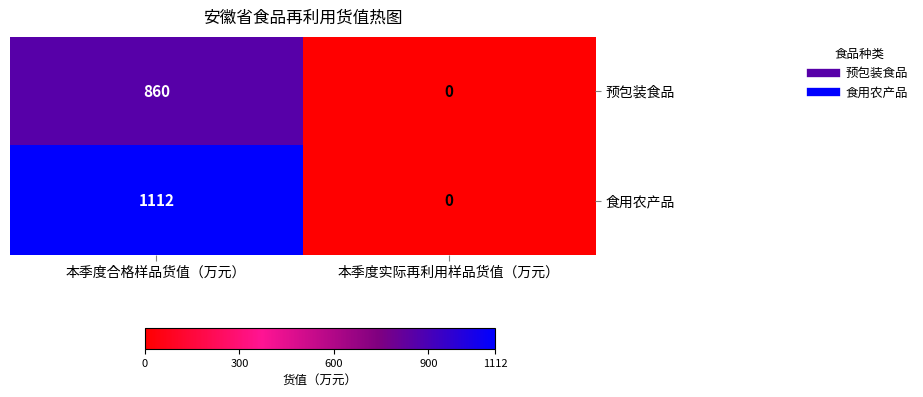

Is it true that 食用农产品 equals -579 at 本季度实际再利用样品货值（万元）?

False